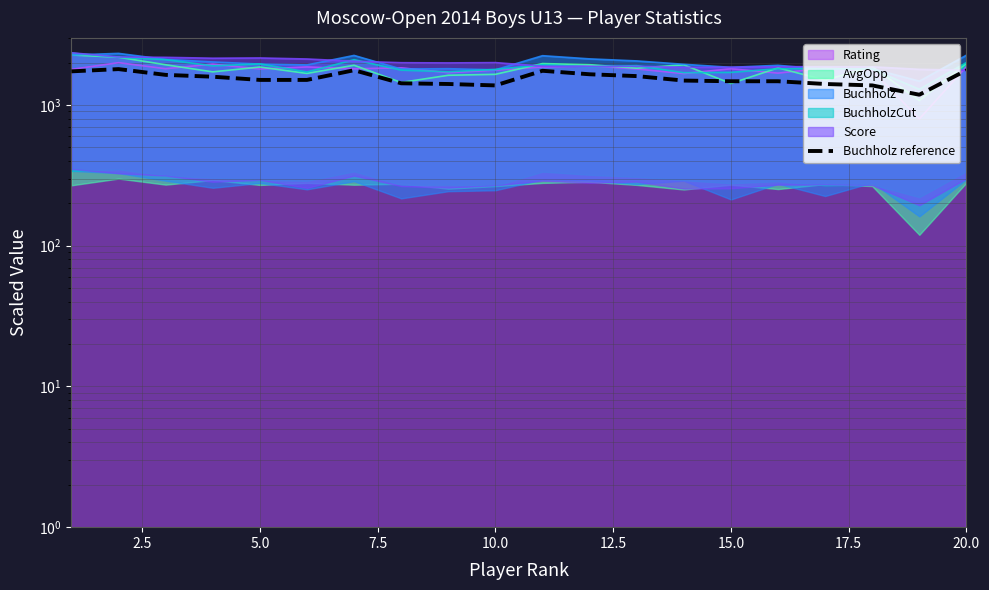

Does the chart display data point markers on the line(s)?

No